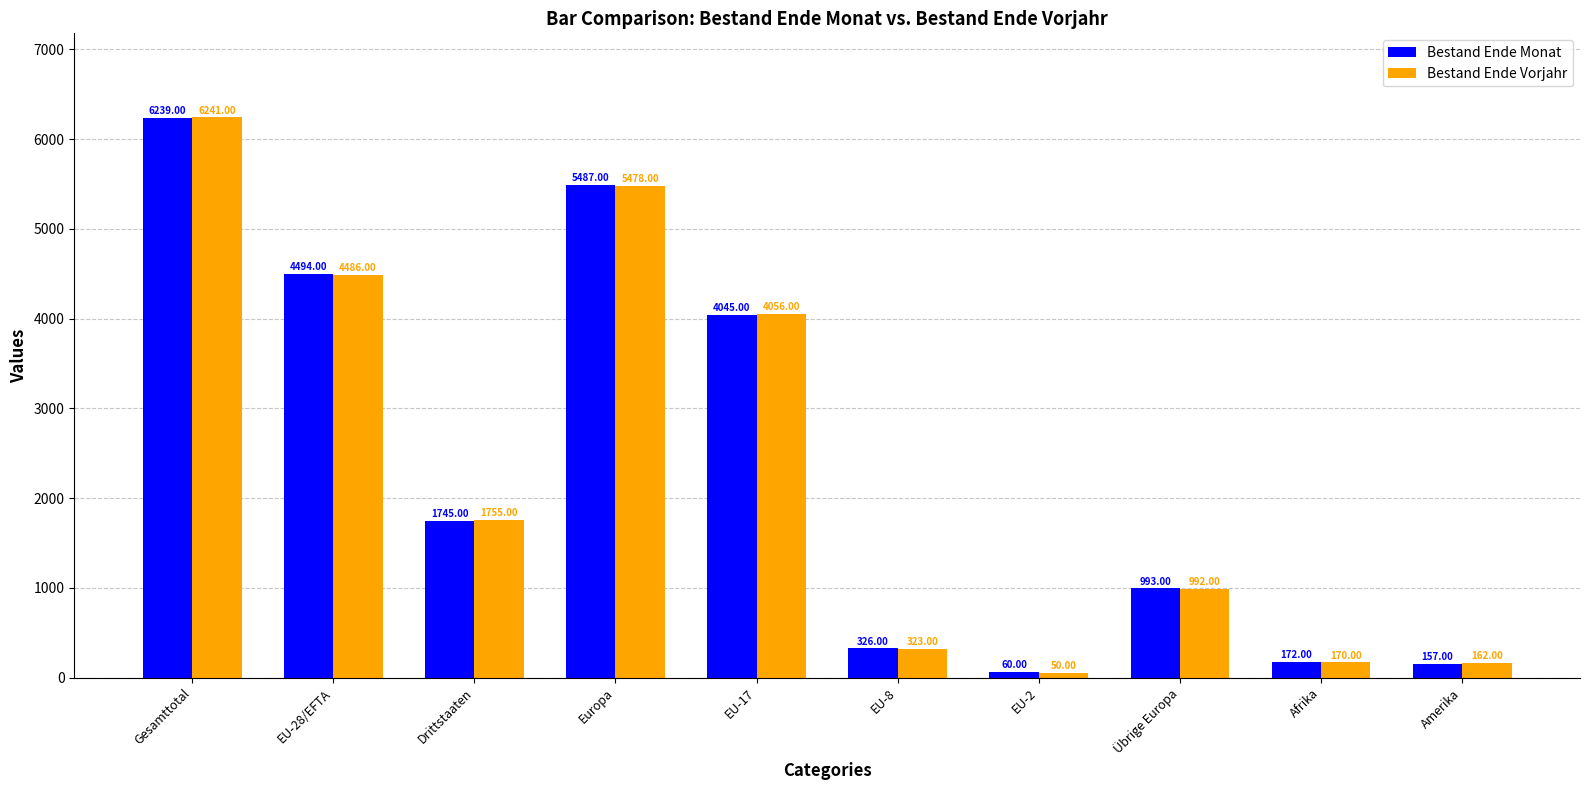

What is the label of the 3rd bar from the left?

Drittstaaten